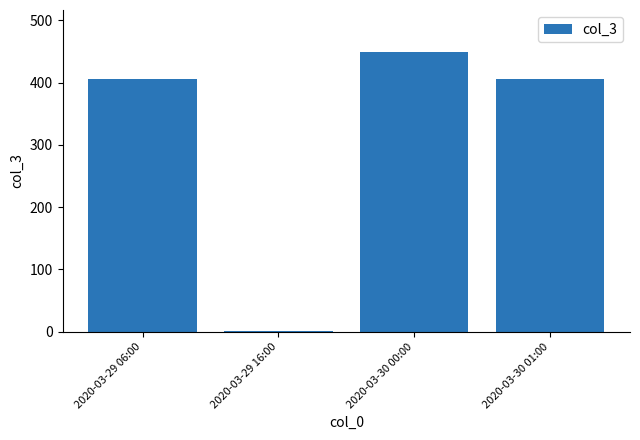

The value at 2020-03-30 01:00 is 230. True or false?

False